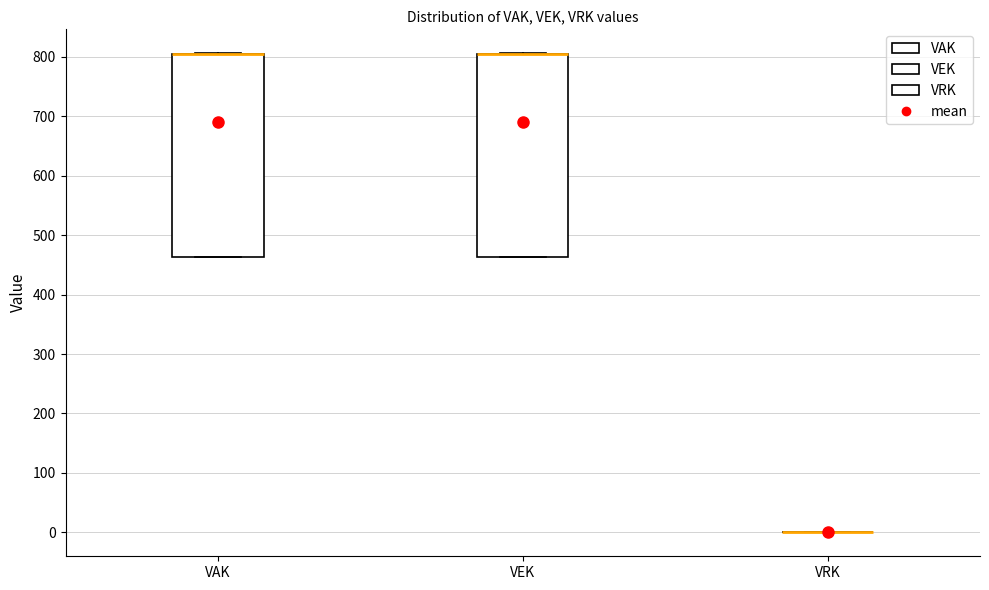

Reading left to right, read every box against the y-axis: the position of its median line, the range the box covers, and the ends of its whiskers. The values are not printed on the chart, so give them approximately, as read against the axis.

VAK: median 800 (drawn on the box's upper edge), box 460 to 810, whiskers 460 to 810
VEK: median 800 (drawn on the box's upper edge), box 460 to 810, whiskers 460 to 810
VRK: box collapsed to a line at 0, whiskers 0 to 0